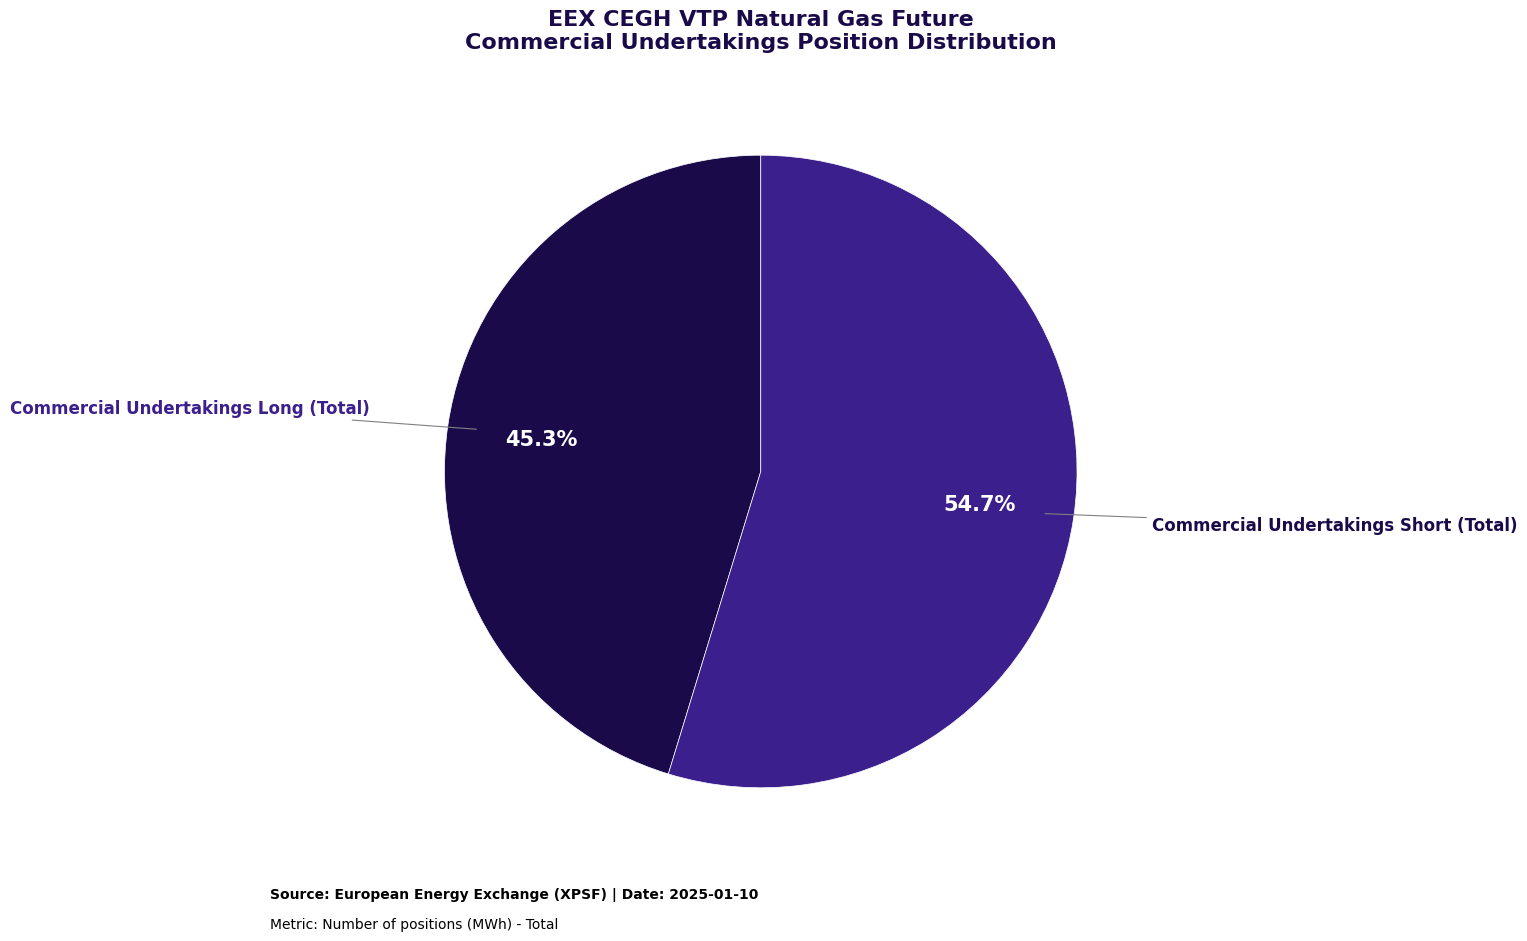

Is there a majority slice in this chart?

Yes